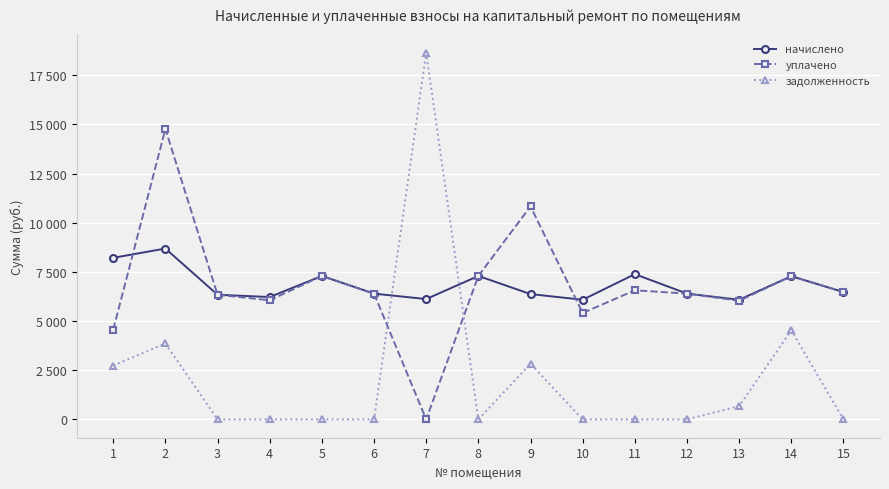

What is the highest value of the начислено series?

8686.1